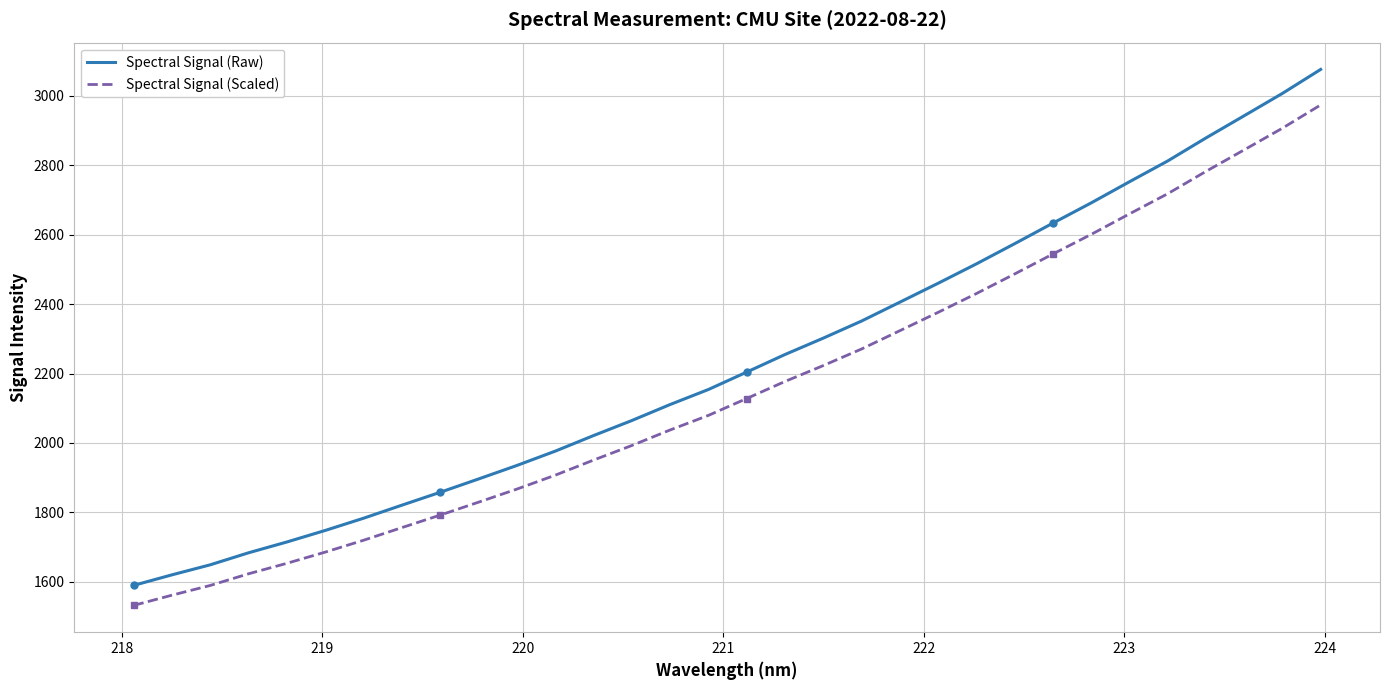

What is the minimum value shown in the chart?

1532.0